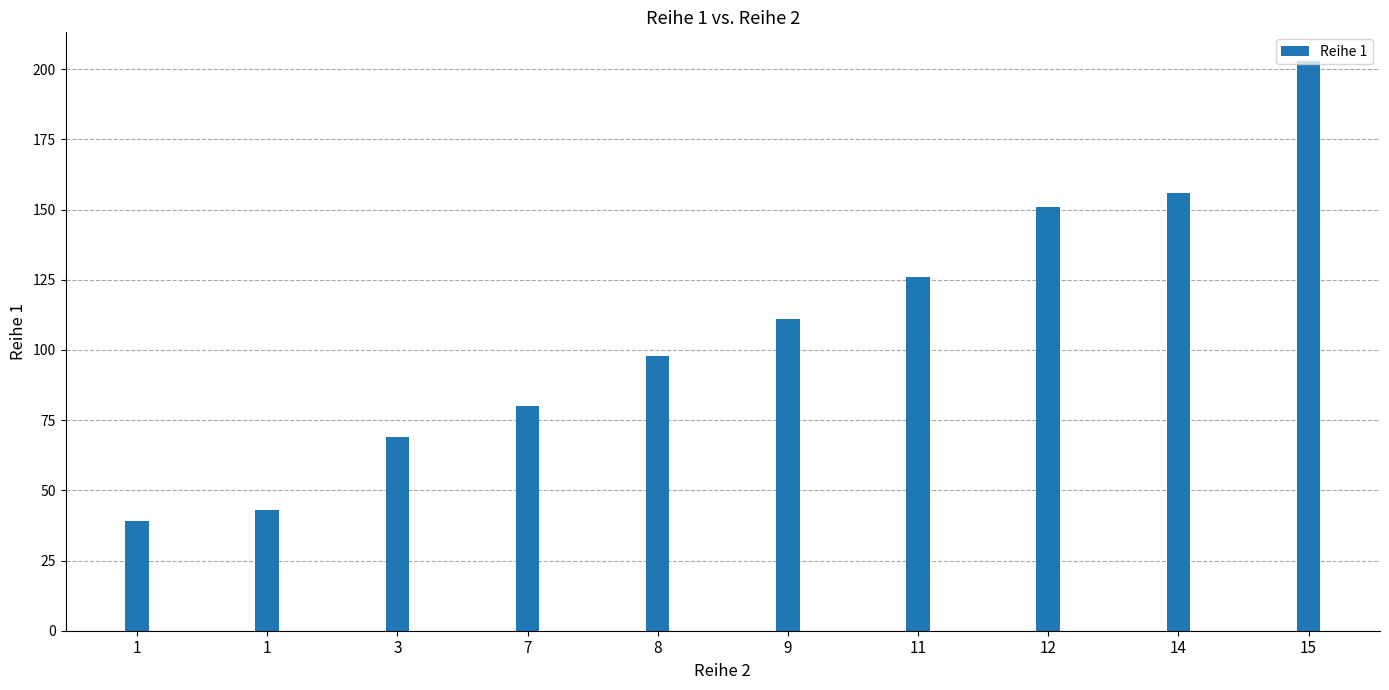

What is the approximate value at 3, to the nearest 50?

50